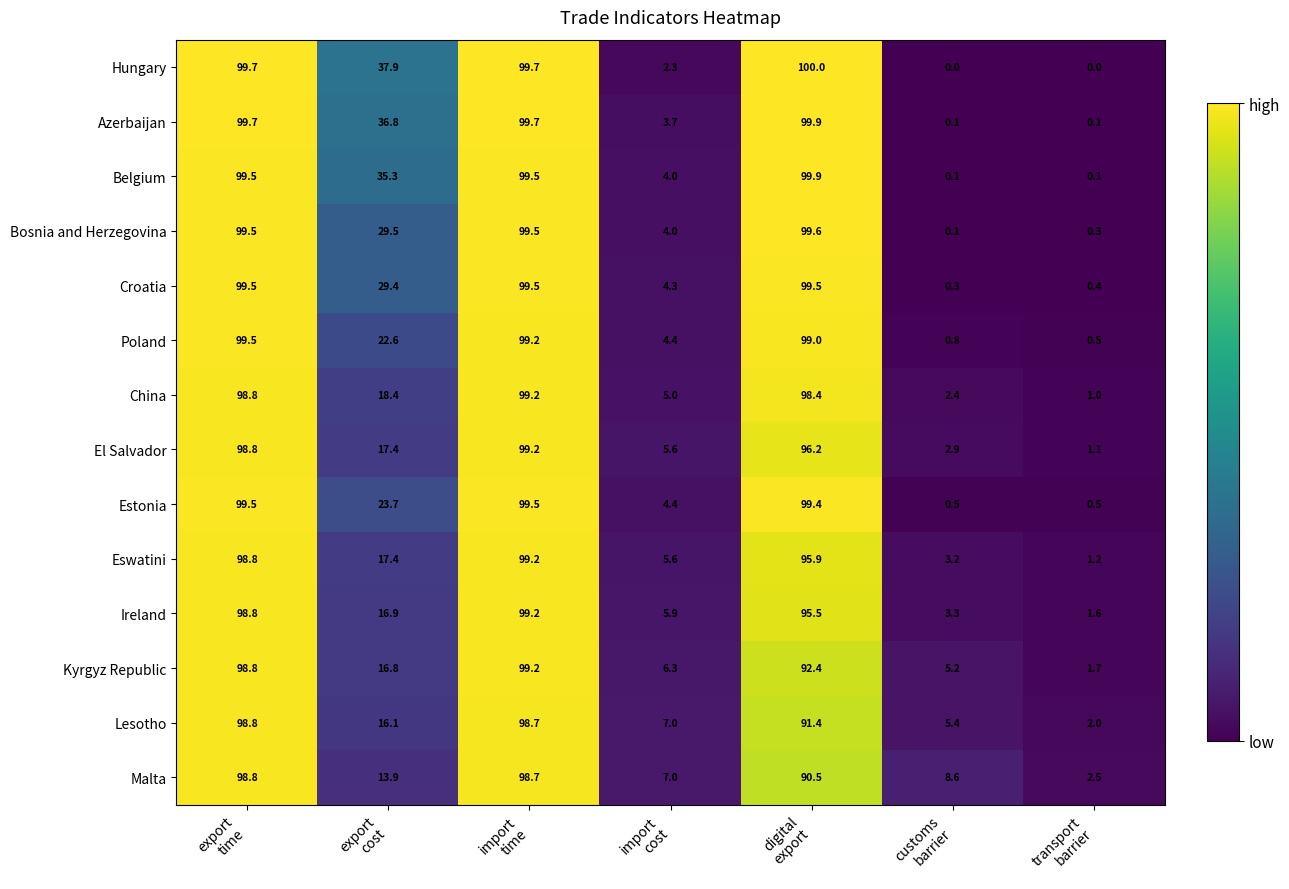

Which series has the largest total across all categories?

Azerbaijan